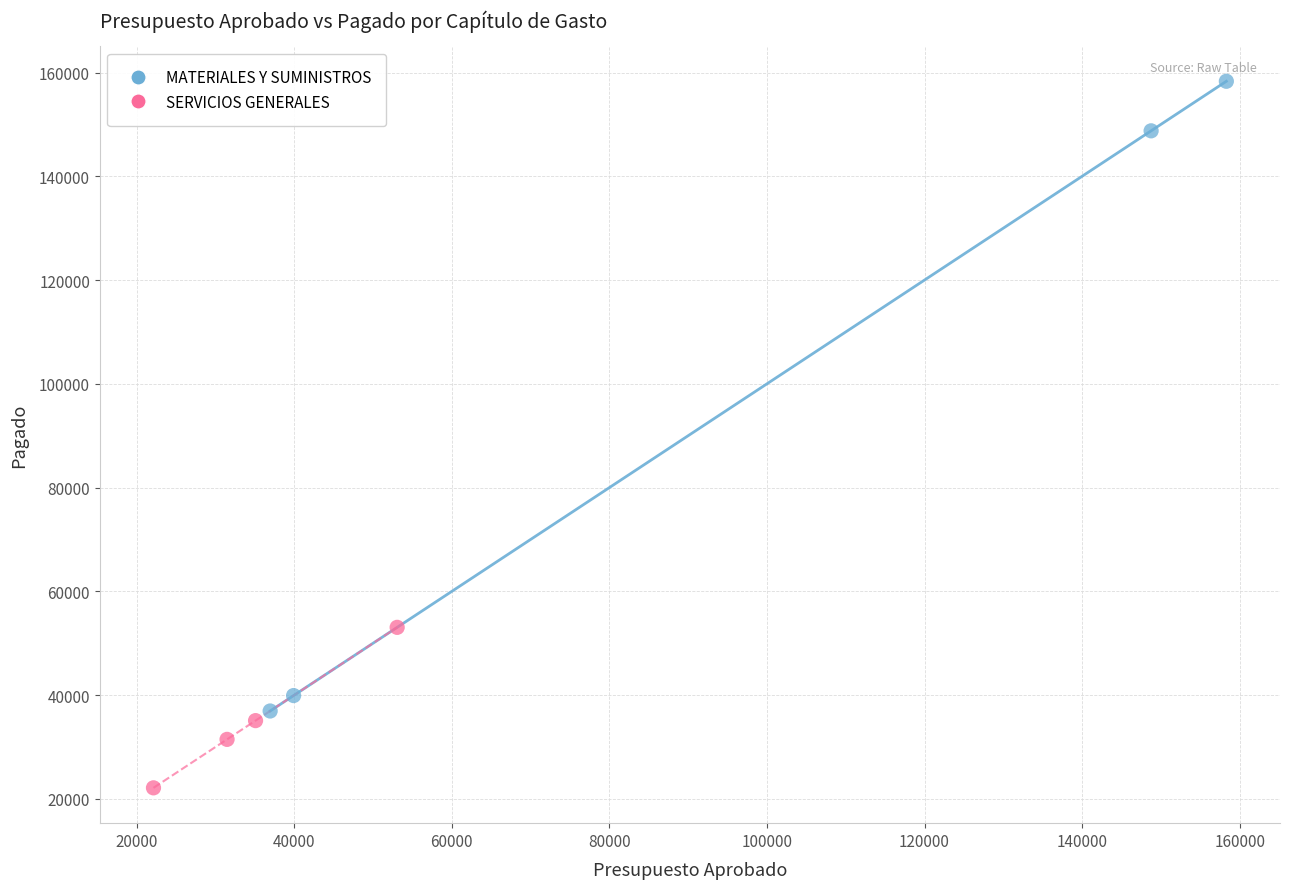

Which series reaches the maximum Y coordinate?

MATERIALES Y SUMINISTROS